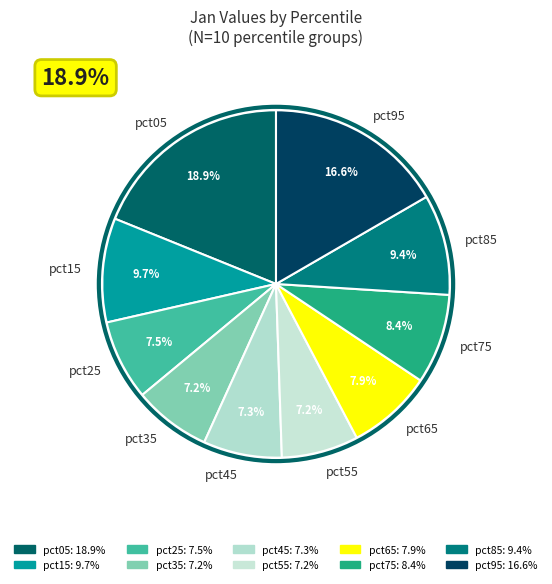

Which category has the smallest portion of the pie?

pct55